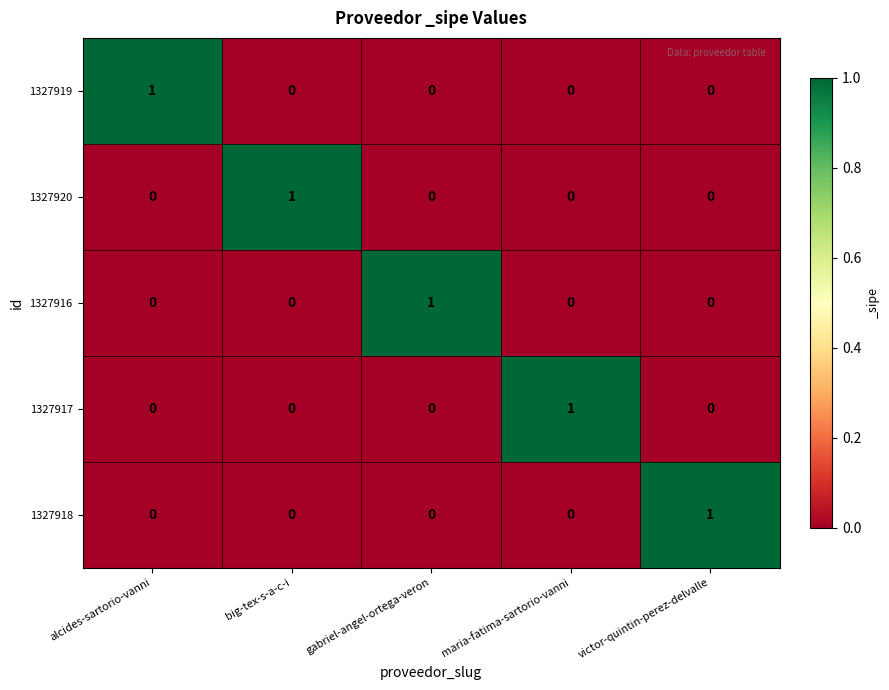

Reading left to right, list all the values displayed in this chart.

1327919: alcides-sartorio-vanni=1	big-tex-s-a-c-i=0	gabriel-angel-ortega-veron=0	maria-fatima-sartorio-vanni=0	victor-quintin-perez-delvalle=0
1327920: alcides-sartorio-vanni=0	big-tex-s-a-c-i=1	gabriel-angel-ortega-veron=0	maria-fatima-sartorio-vanni=0	victor-quintin-perez-delvalle=0
1327916: alcides-sartorio-vanni=0	big-tex-s-a-c-i=0	gabriel-angel-ortega-veron=1	maria-fatima-sartorio-vanni=0	victor-quintin-perez-delvalle=0
1327917: alcides-sartorio-vanni=0	big-tex-s-a-c-i=0	gabriel-angel-ortega-veron=0	maria-fatima-sartorio-vanni=1	victor-quintin-perez-delvalle=0
1327918: alcides-sartorio-vanni=0	big-tex-s-a-c-i=0	gabriel-angel-ortega-veron=0	maria-fatima-sartorio-vanni=0	victor-quintin-perez-delvalle=1